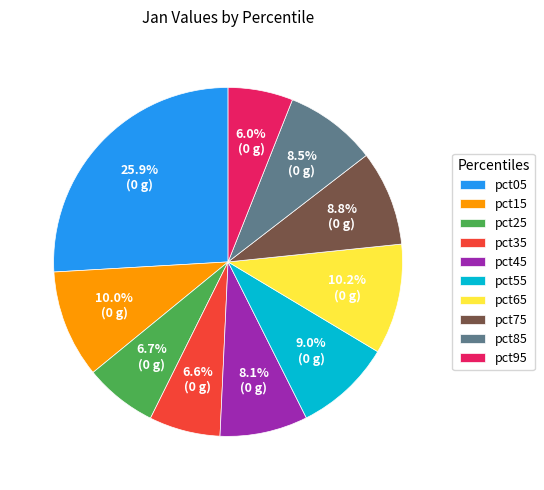

Is it true that pct75 is 9% of the pie?

True